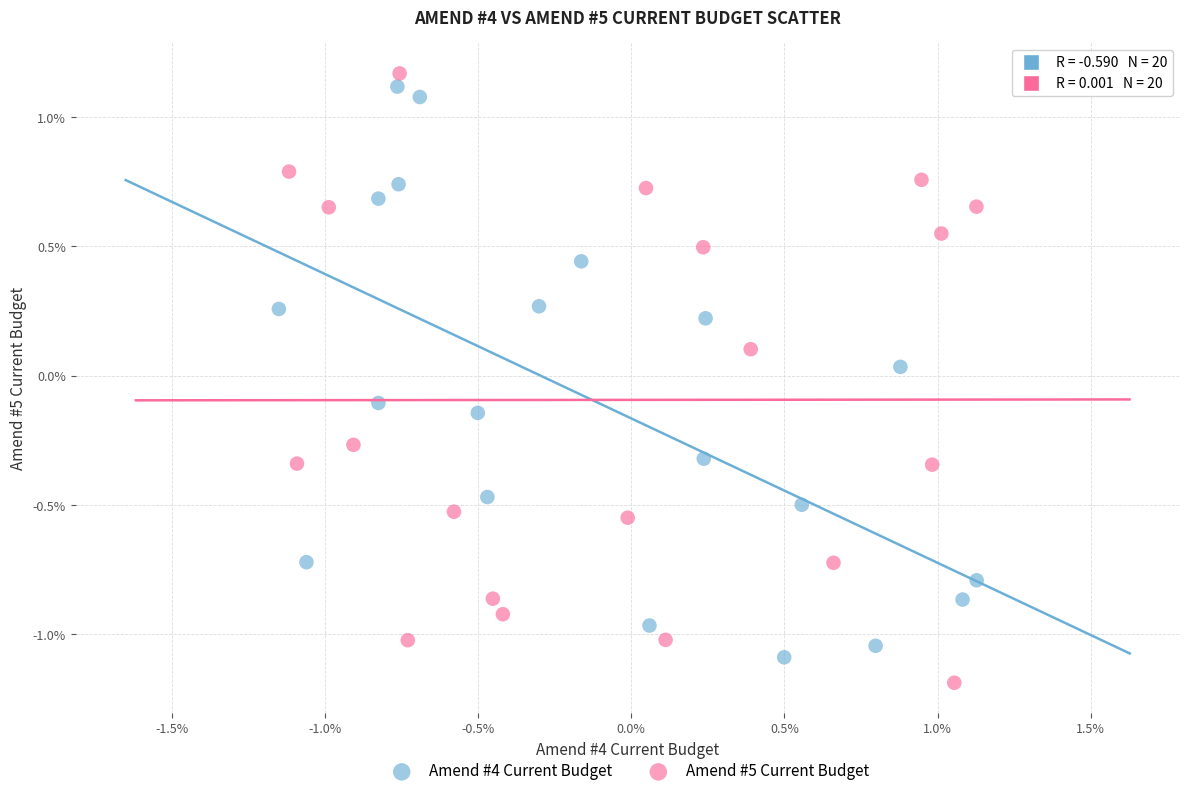

What are all the series names shown in the legend?

Amend #4 Current Budget, Amend #5 Current Budget